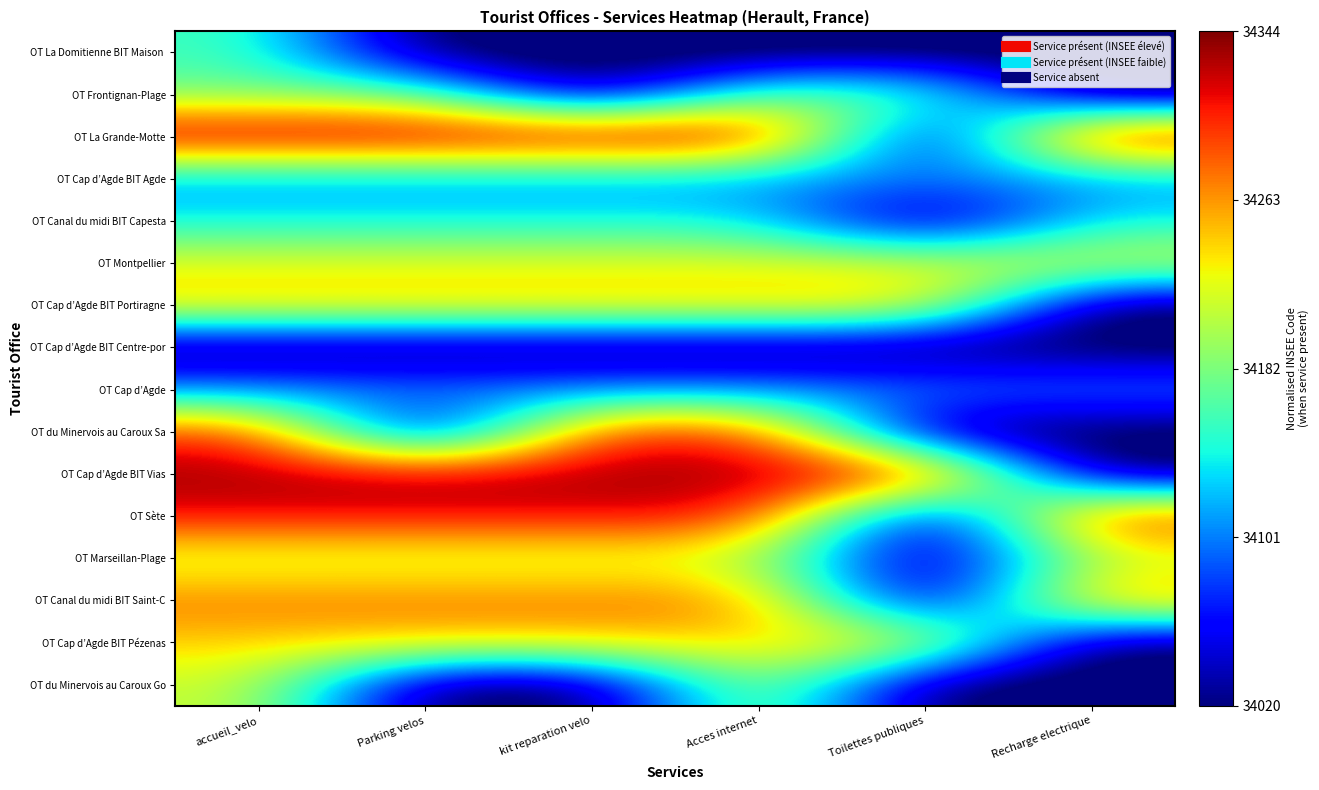

How many series are shown in this chart?

16